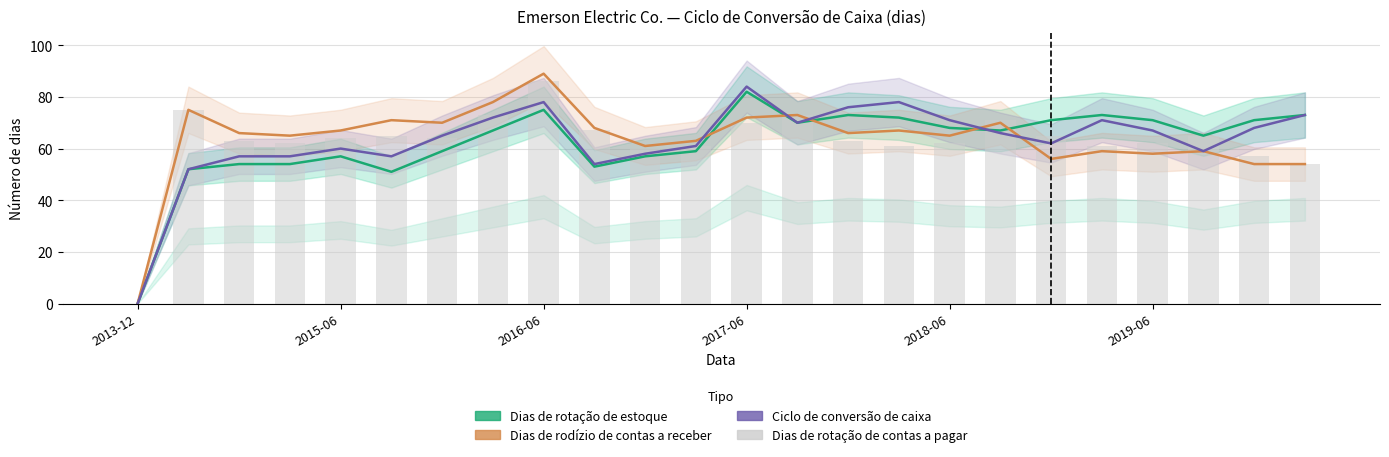

Is it true that Dias de rodízio de contas a receber equals 43 at 13?

False